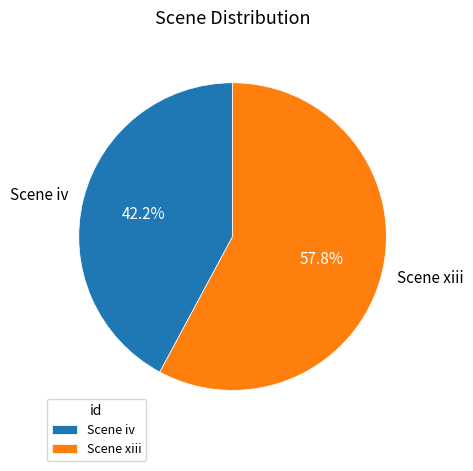

How many slices are in this pie chart?

2